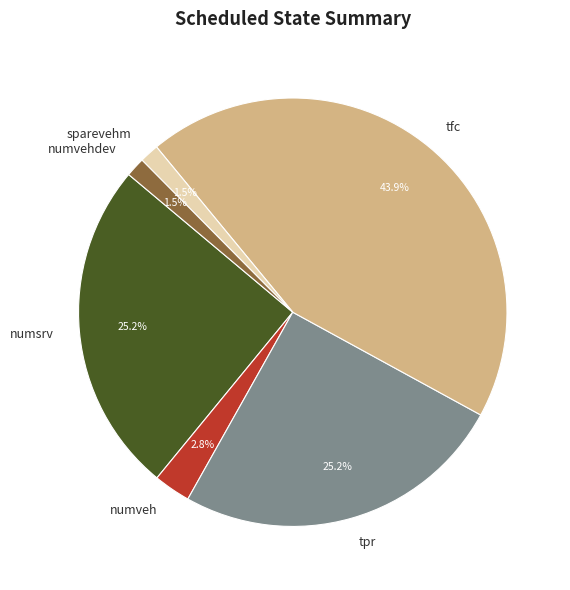

What is the largest slice in the pie chart?

tfc